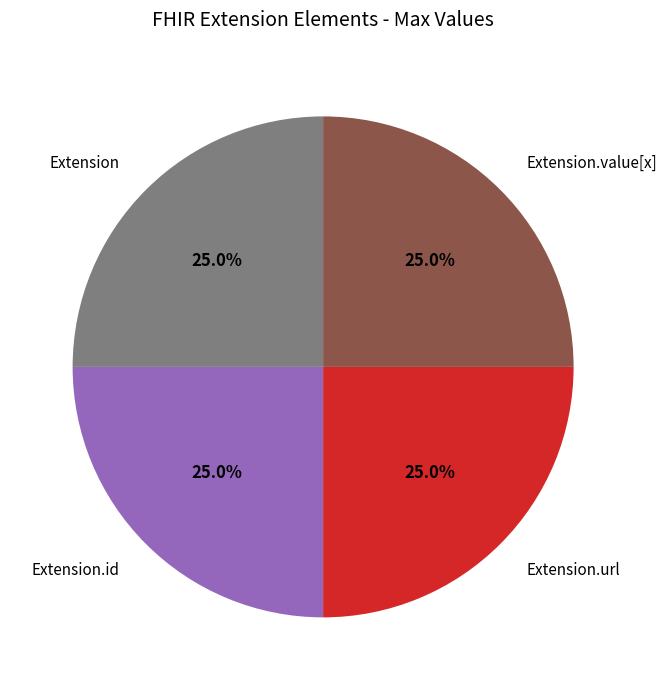

What portion of the pie excludes Extension?

75.0%